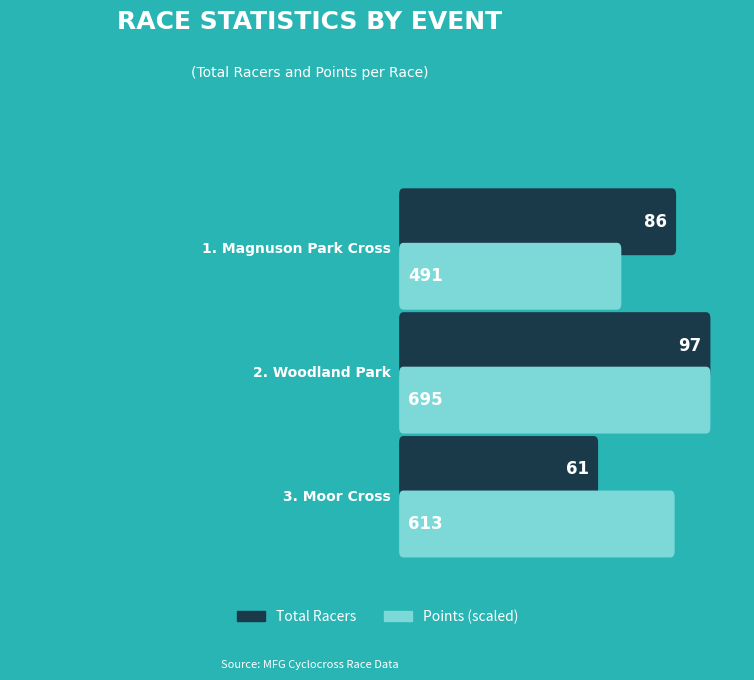

What value does the Total Racers series have at MFG - CX Magnuson Park Cross?

86.0